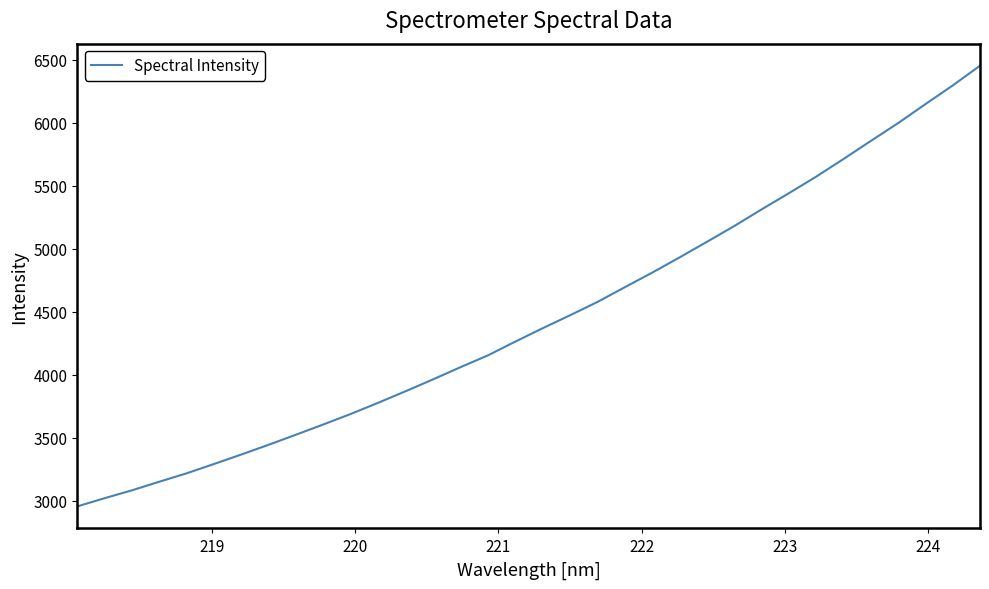

What is the minimum value shown in the chart?

2956.1